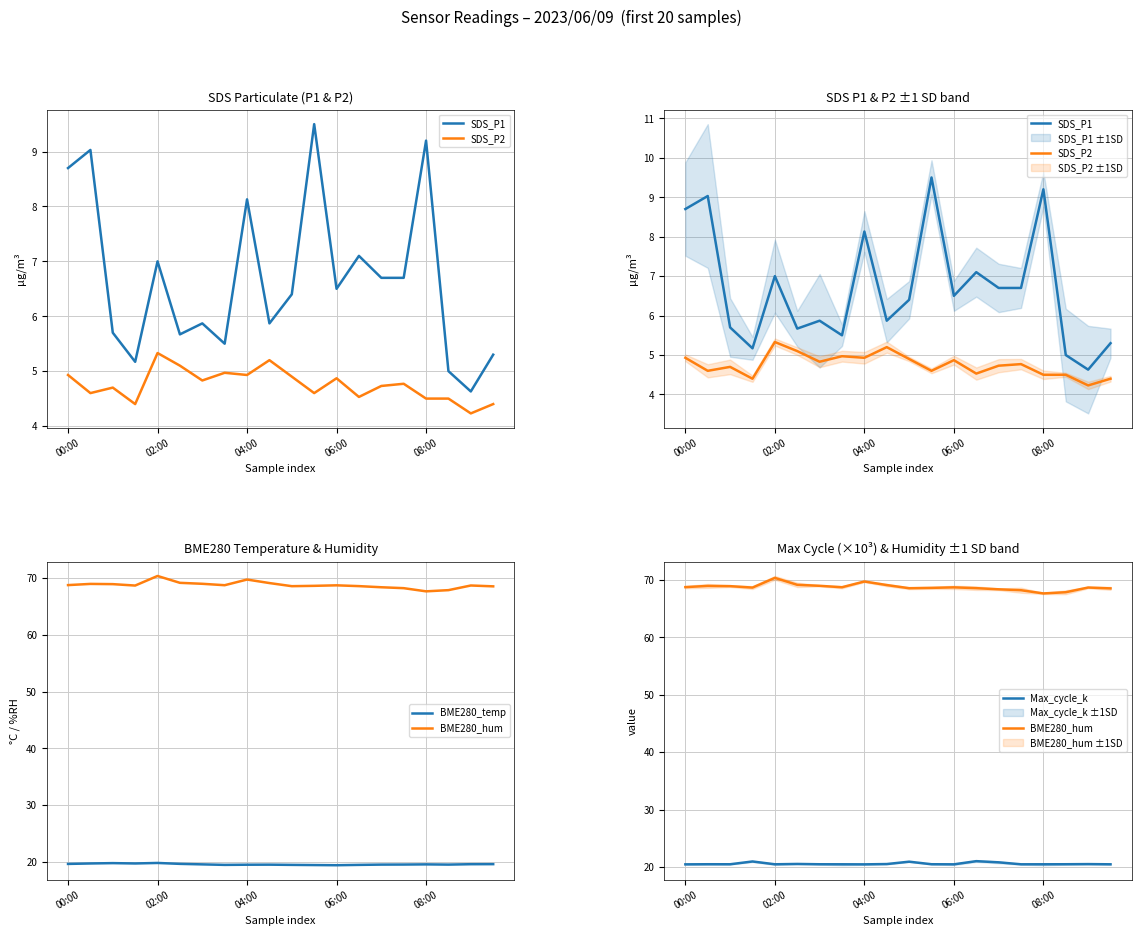

True or false: SDS_P1 and BME280_hum cross at least once.

False